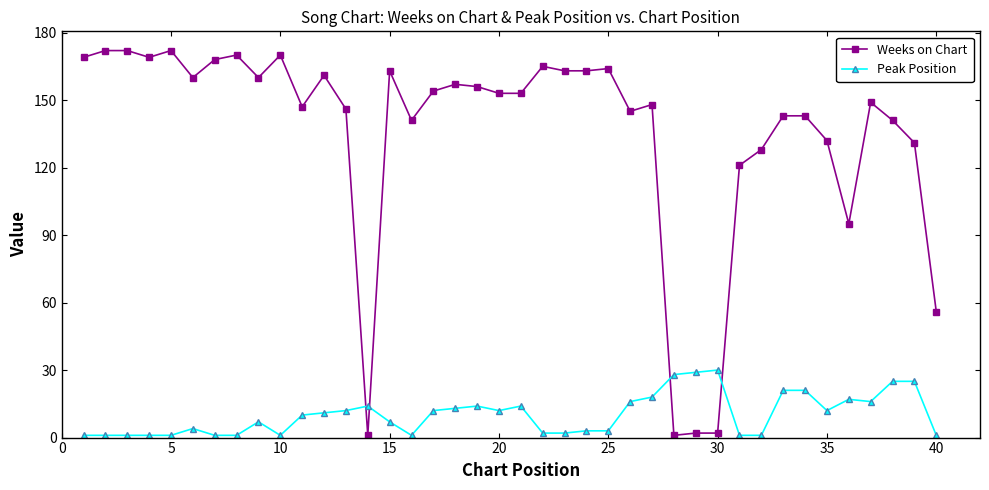

True or false: Weeks on Chart has more than 1 interior local peaks.

True